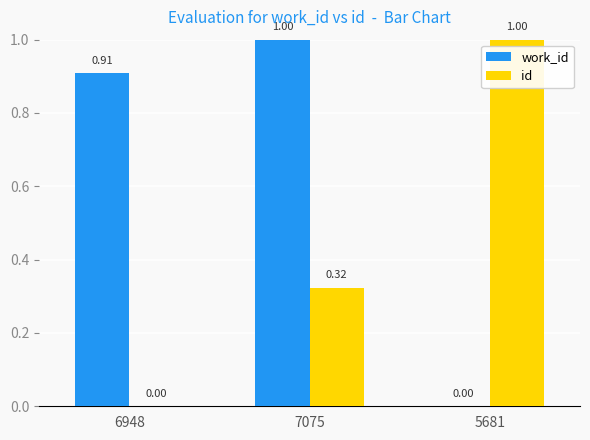

True or false: id has a value of 0.1 at 7075.

False